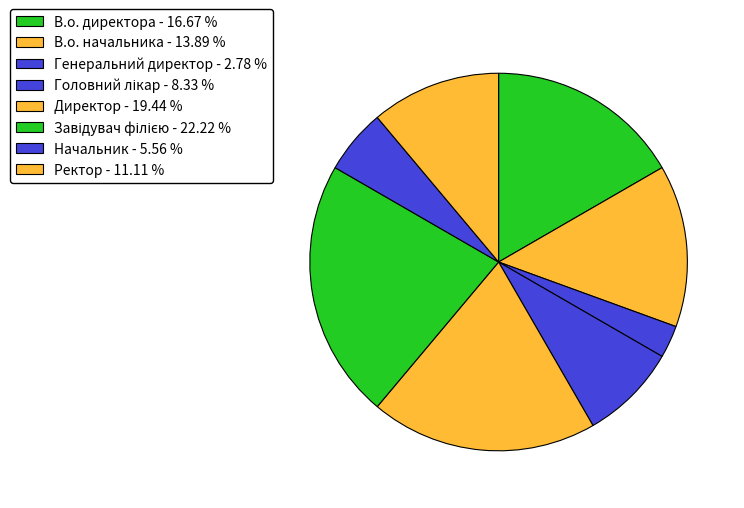

Which slice is the smallest?

Генеральний директор